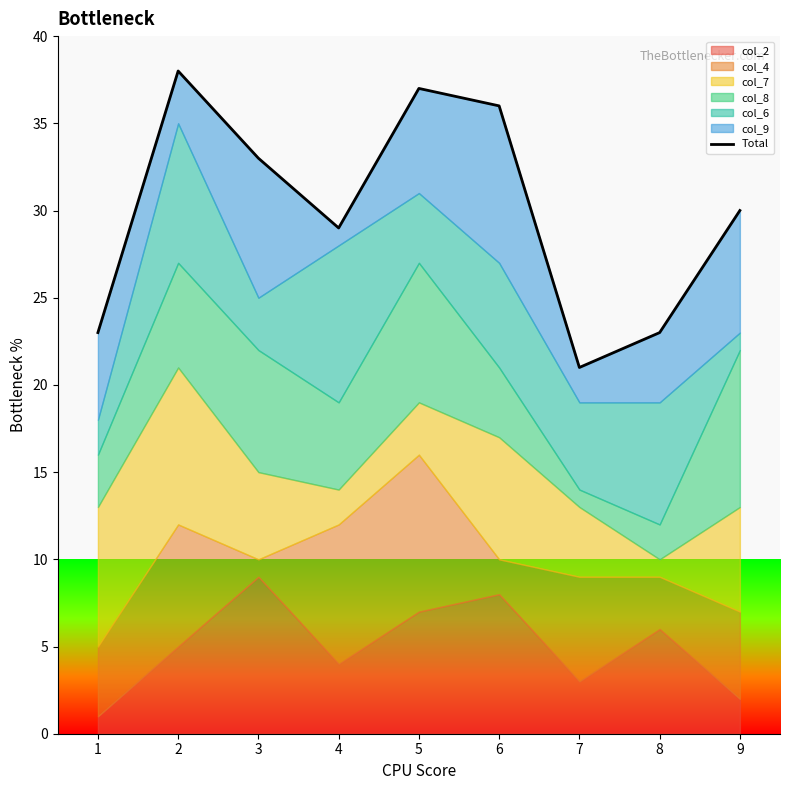

Which has a higher value, 3 or 8?

3